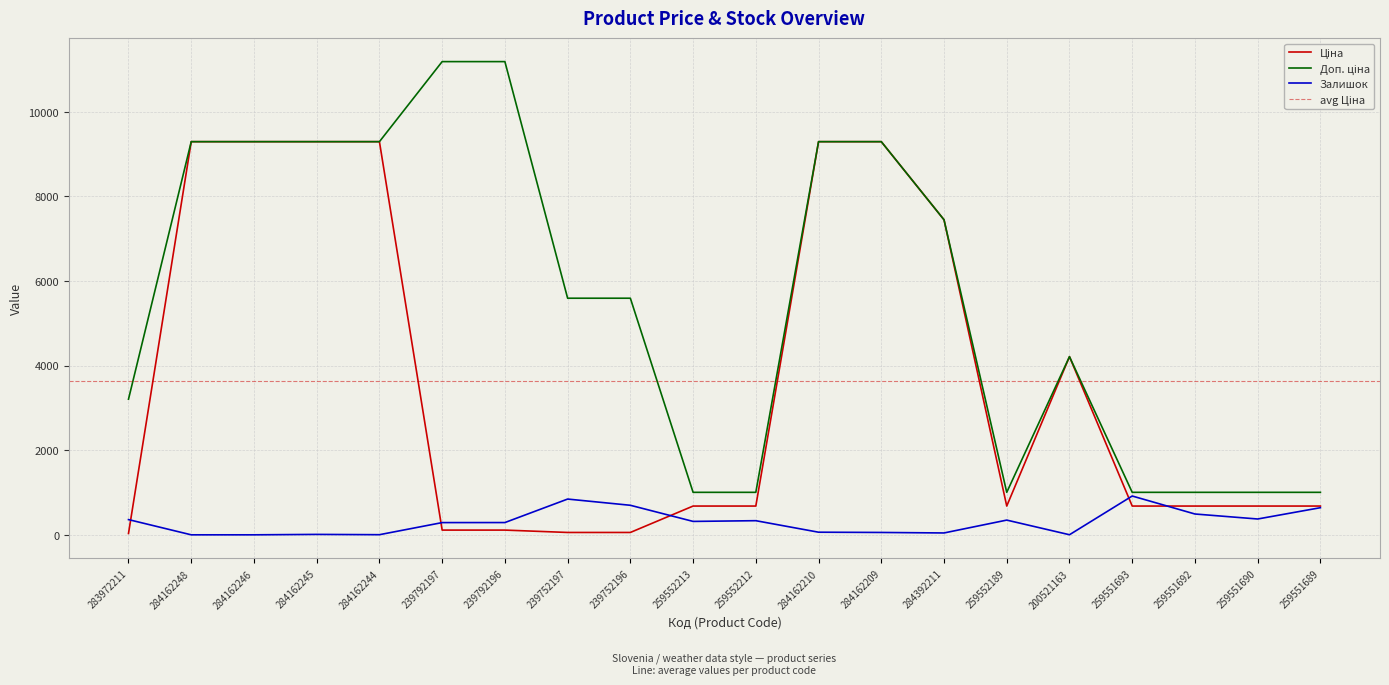

Rank the categories by Ціна value from highest to lowest.

284162248, 284162246, 284162245, 284162244, 284162210, 284162209, 284392211, 200521163, 259552213, 259552212, 259552189, 259551693, 259551692, 259551690, 259551689, 239792197, 239792196, 239752197, 239752196, 283972211